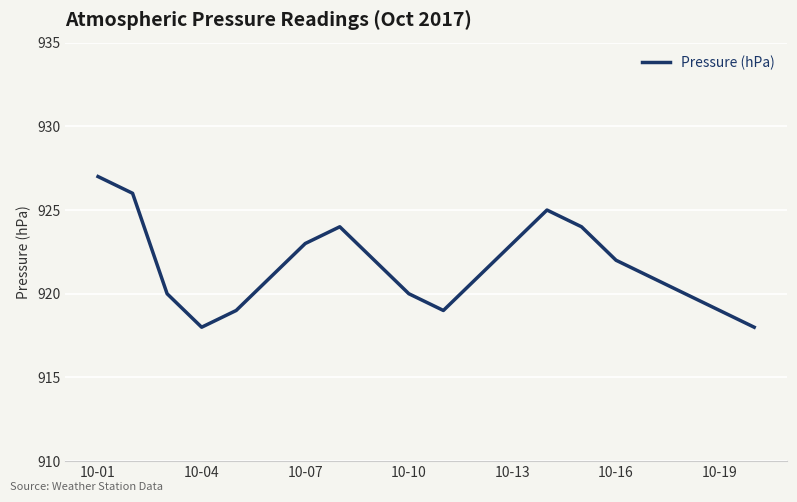

What is the greatest value displayed?

927